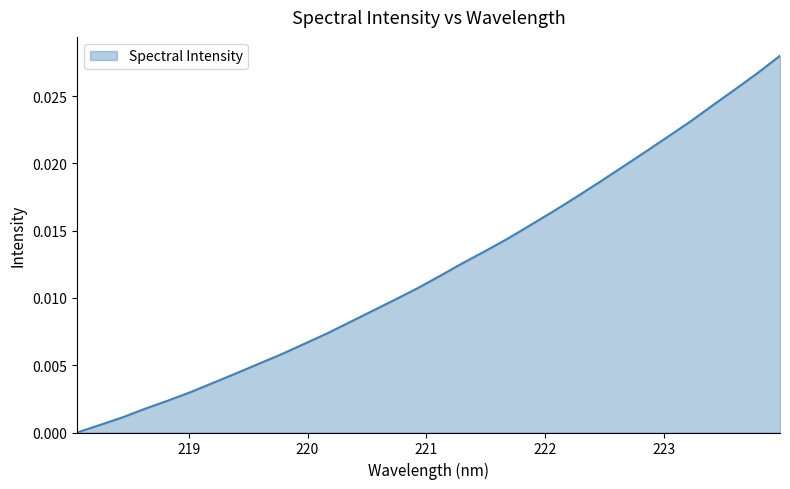

List the labels in order of value, largest first.

223.9802, 223.7895, 223.5987, 223.408, 223.2172, 223.0264, 222.8355, 222.6447, 222.4538, 222.263, 222.0721, 221.8812, 221.6902, 221.4993, 221.3083, 221.1174, 220.9264, 220.7354, 220.5444, 220.3533, 220.1623, 219.9712, 219.7801, 219.589, 219.3979, 219.2067, 219.0156, 218.8244, 218.6332, 218.442, 218.2508, 218.0596